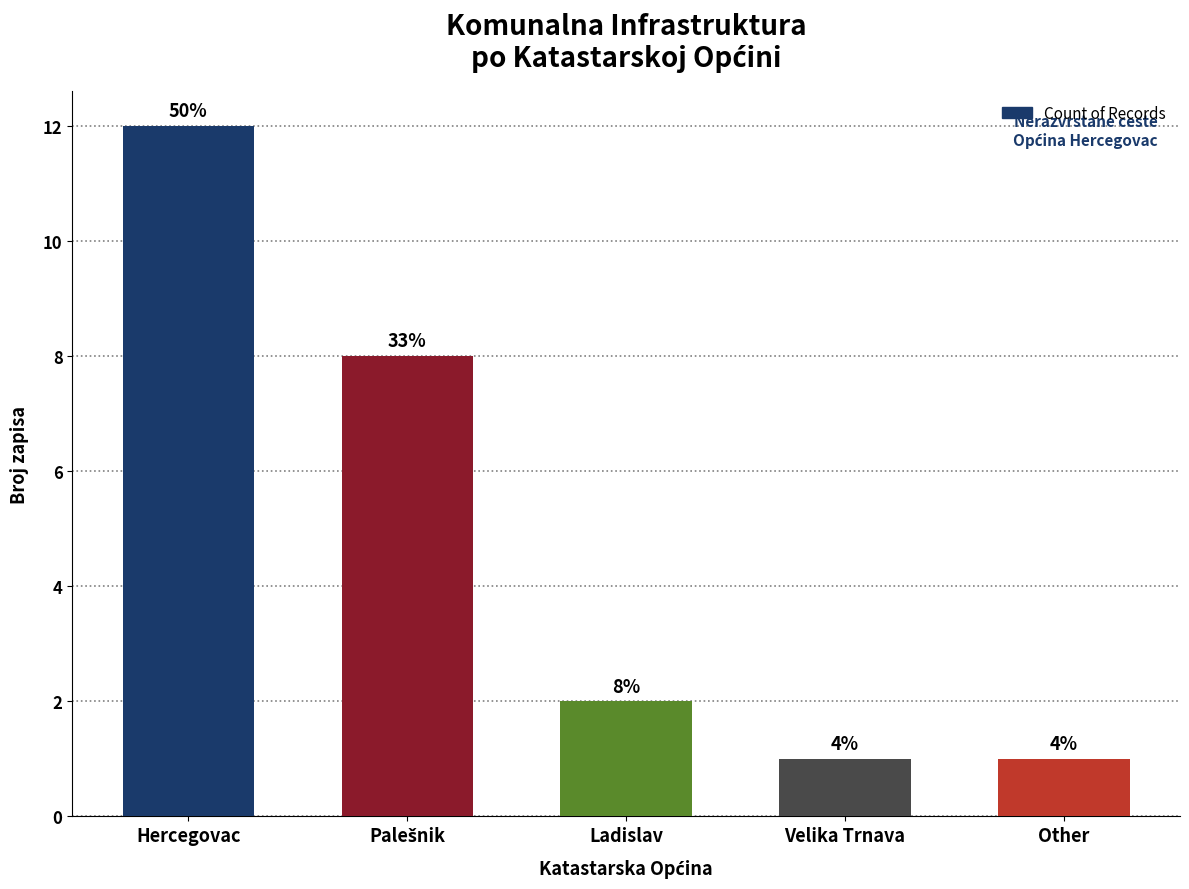

True or false: the data shows 8 at Palešnik.

True